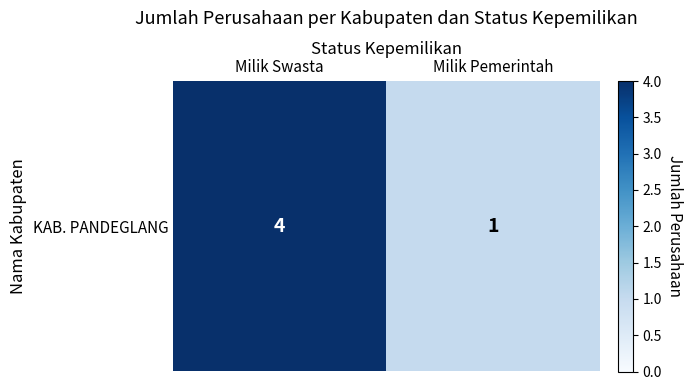

The value at Milik Swasta is 4. True or false?

True